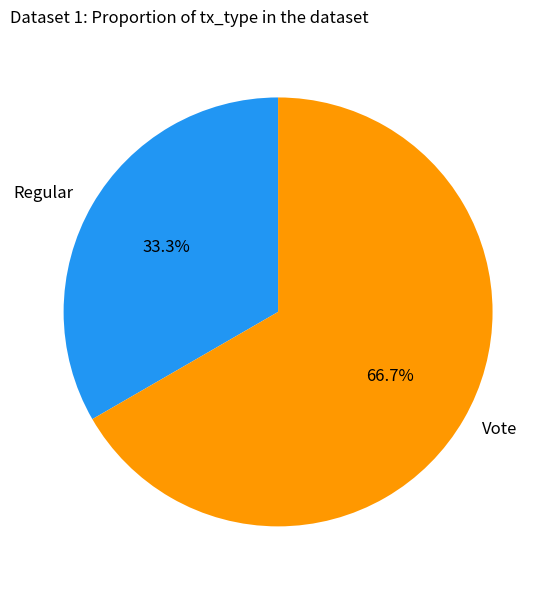

How many segments does this pie chart have?

2